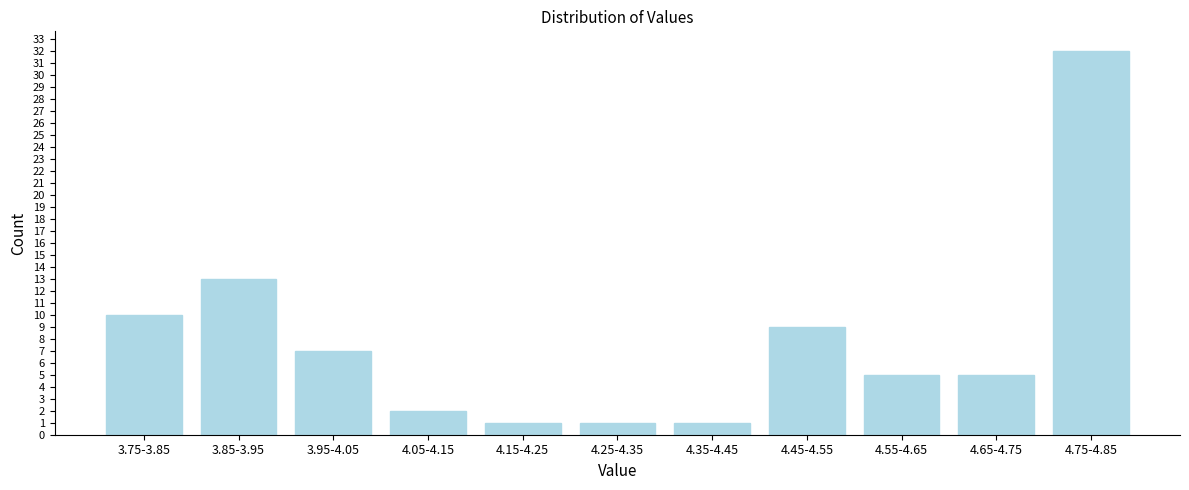

Reading left to right, transcribe all the data shown in this chart.

3.75-3.85=10	3.85-3.95=13	3.95-4.05=7	4.05-4.15=2	4.15-4.25=1	4.25-4.35=1	4.35-4.45=1	4.45-4.55=9	4.55-4.65=5	4.65-4.75=5	4.75-4.85=32